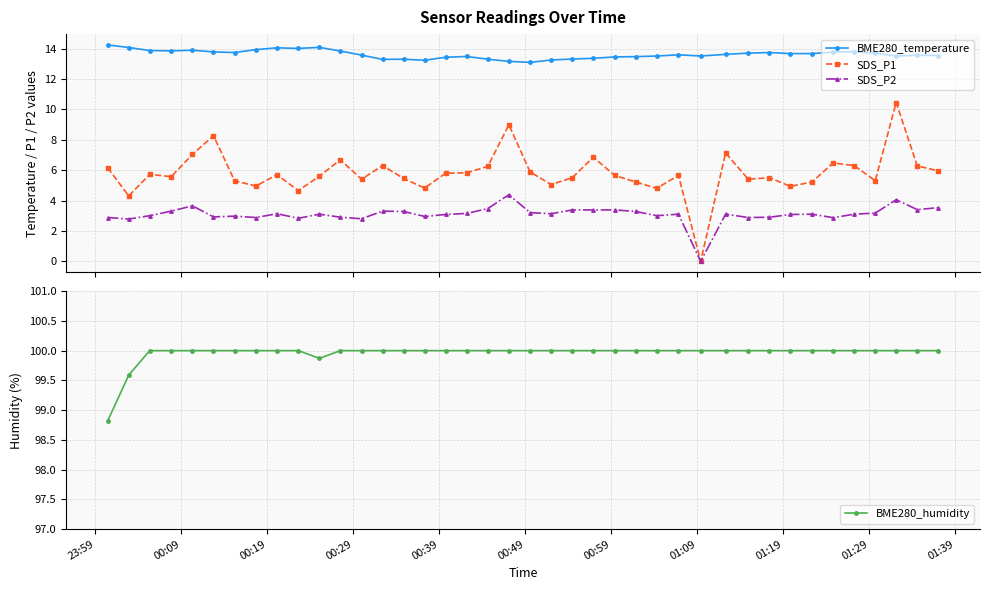

How many interior local valleys does the SDS_P2 series have?

12